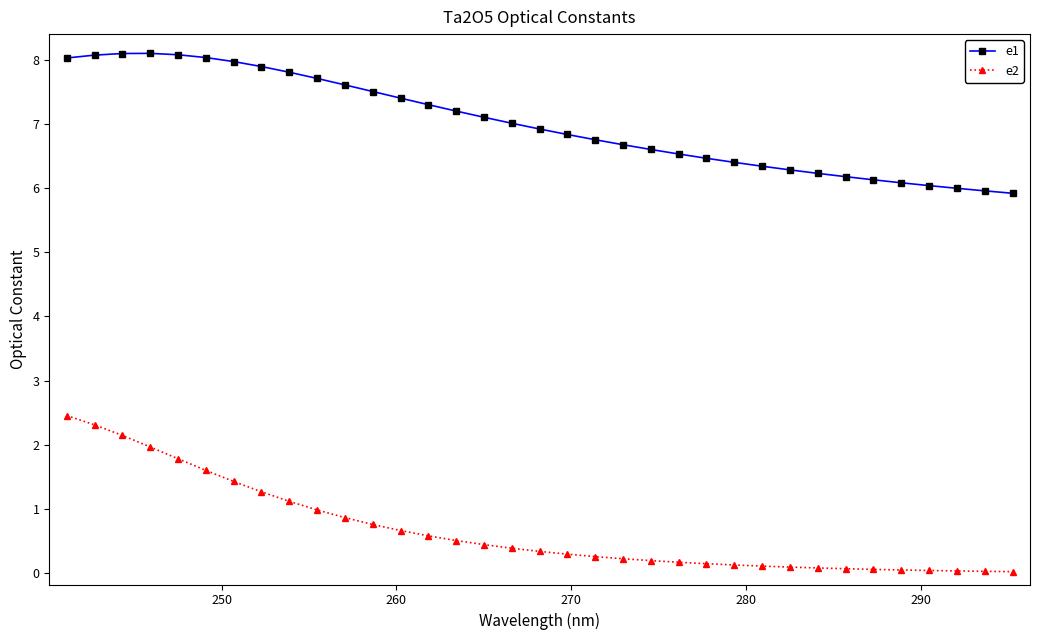

What is the difference between the second highest and minimum values in the e1 series?

2.2